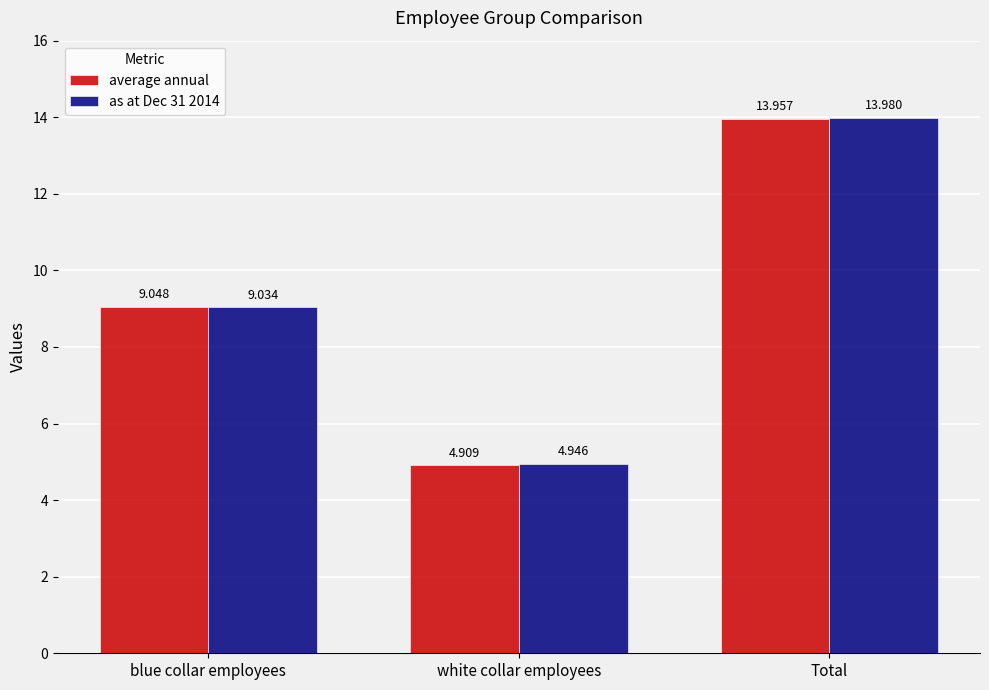

Where does the average annual series first go above 9?

blue collar employees